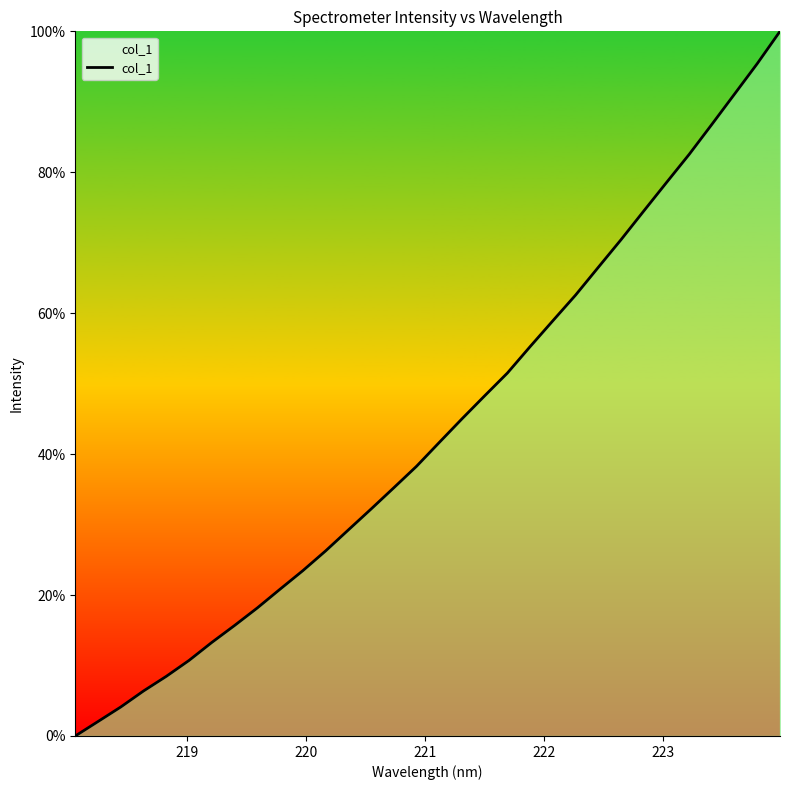

What is the difference between the maximum and minimum values?

100.0